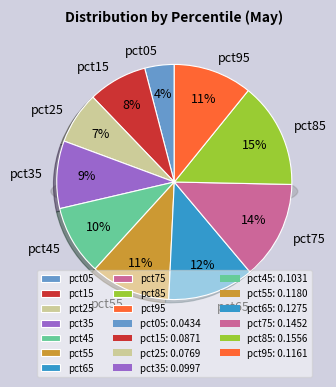

Do pct35 and pct65 together represent more than half of the pie?

No